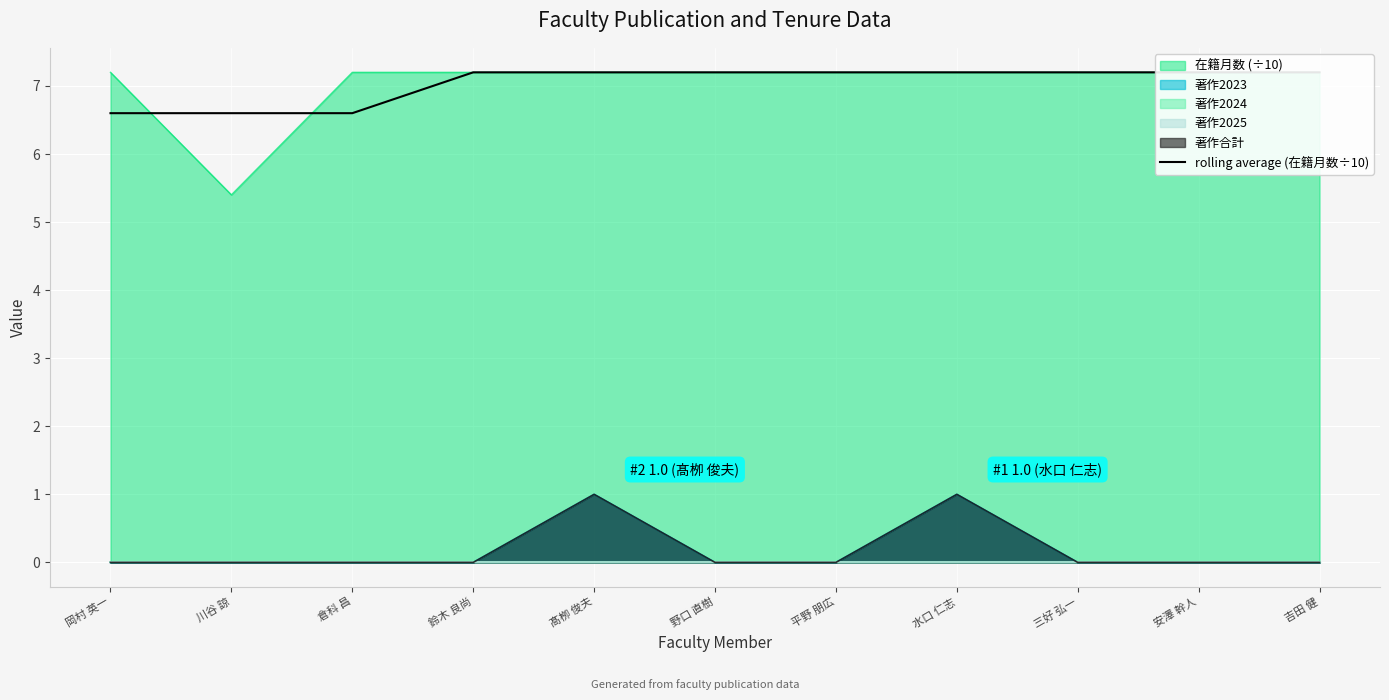

The chart shows a value of 9.5 at 倉科 昌. True or false?

False